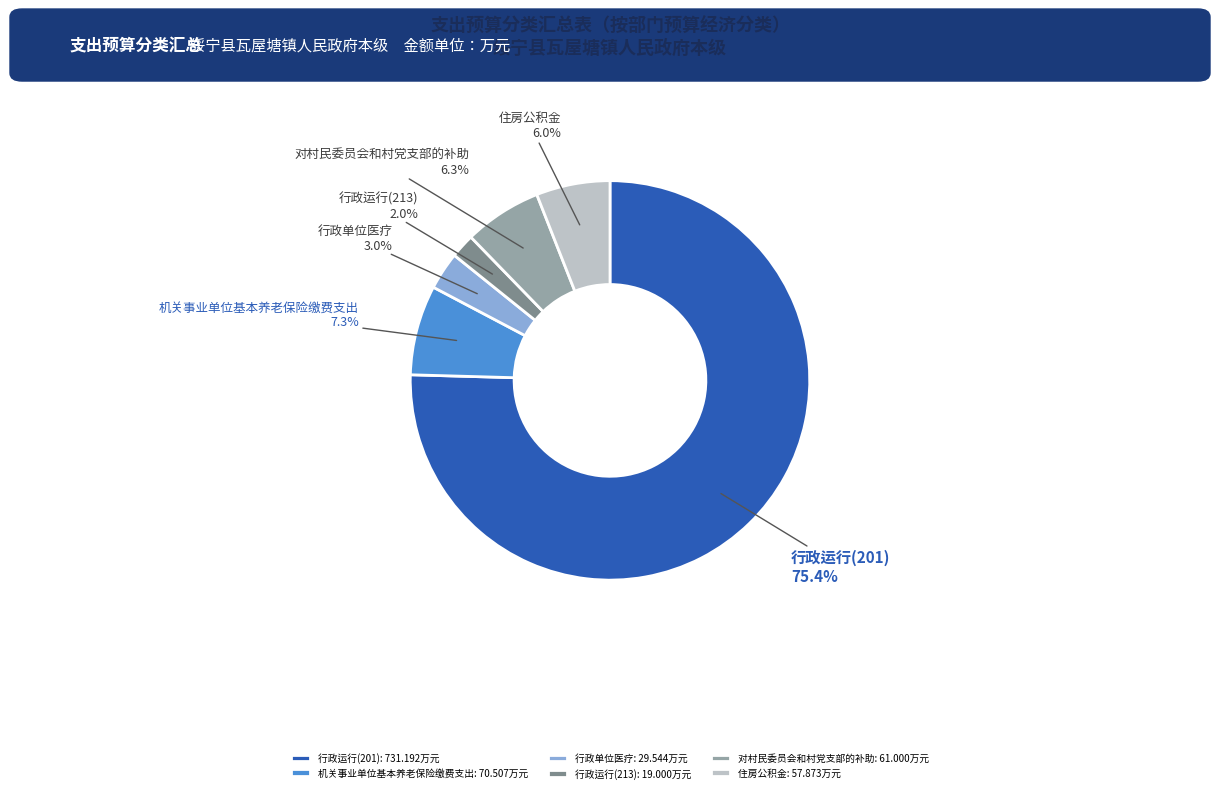

What percentage is the 行政运行(213) slice, to the nearest percent?

2%